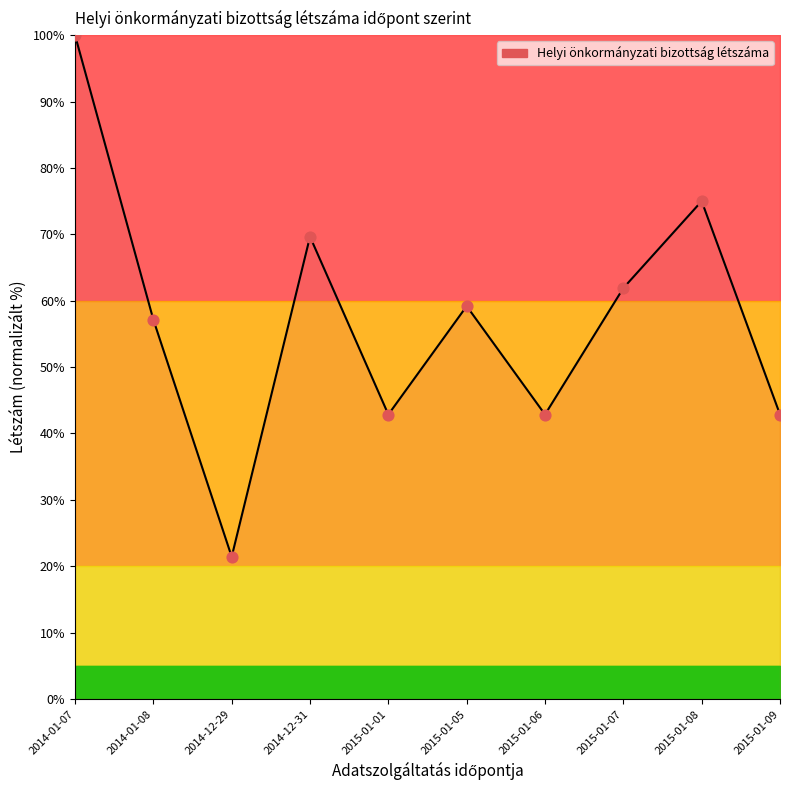

Which has a higher value, 2014-12-29 or 2015-01-09?

2015-01-09